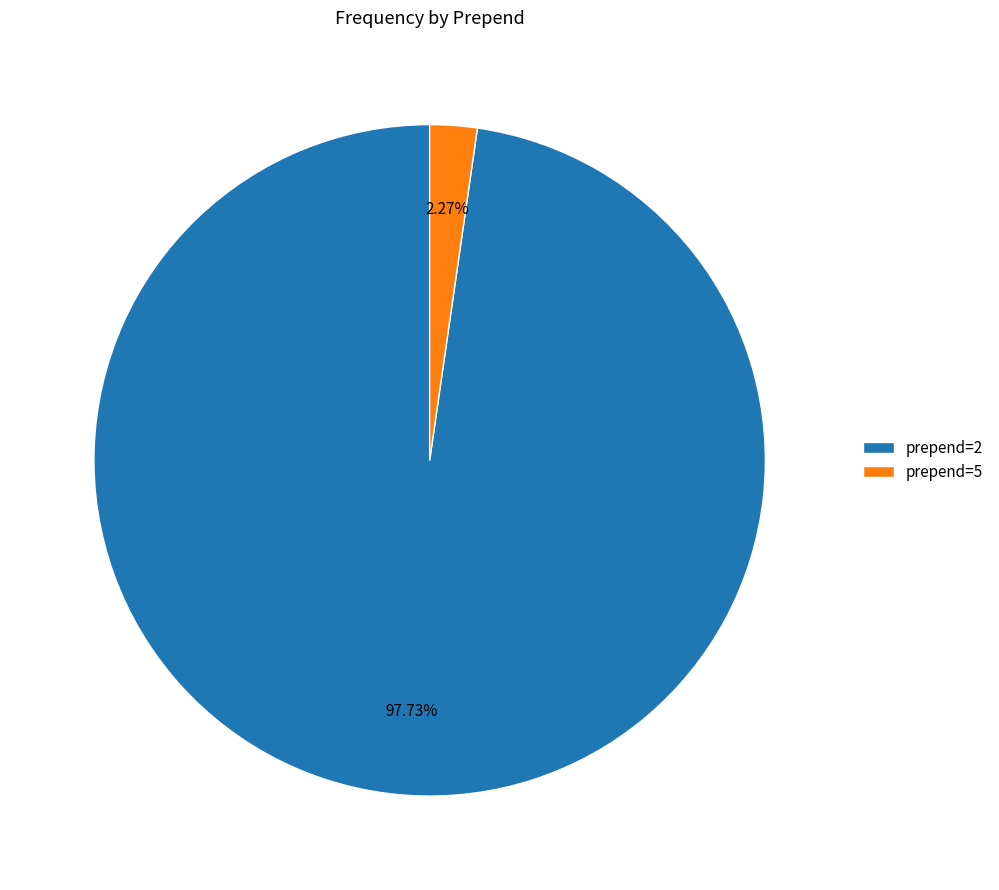

Rank the categories by value from highest to lowest.

prepend=2, prepend=5